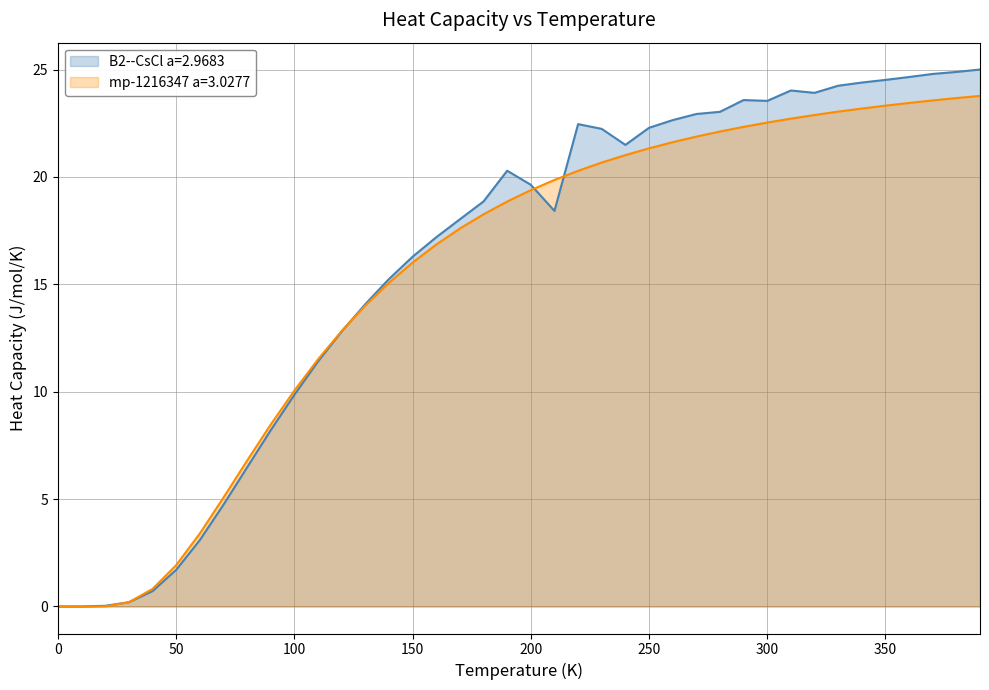

How many lines are shown in the chart?

2